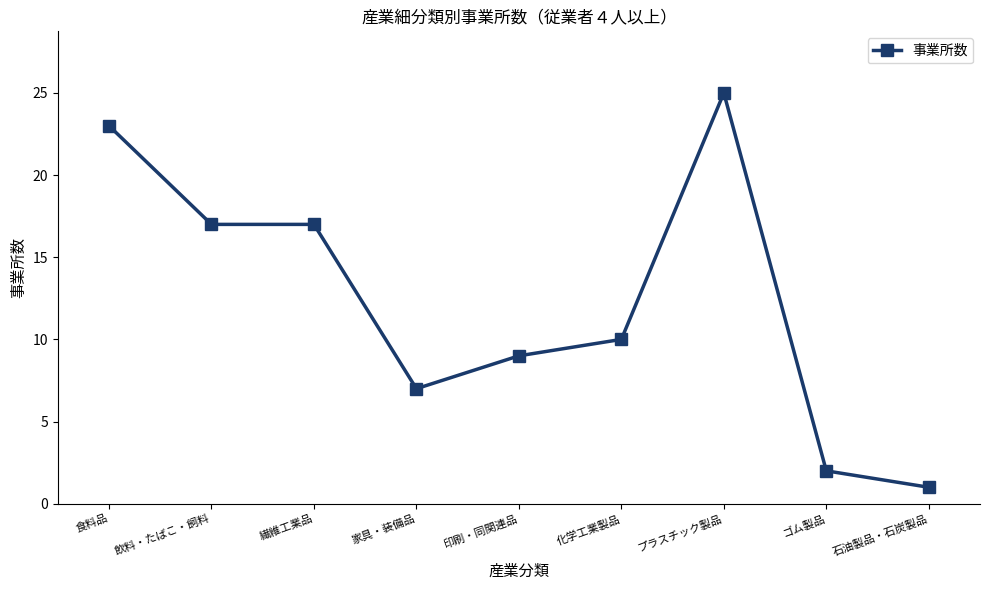

What value does the data have at 印刷・同関連品, to the nearest 10?

10